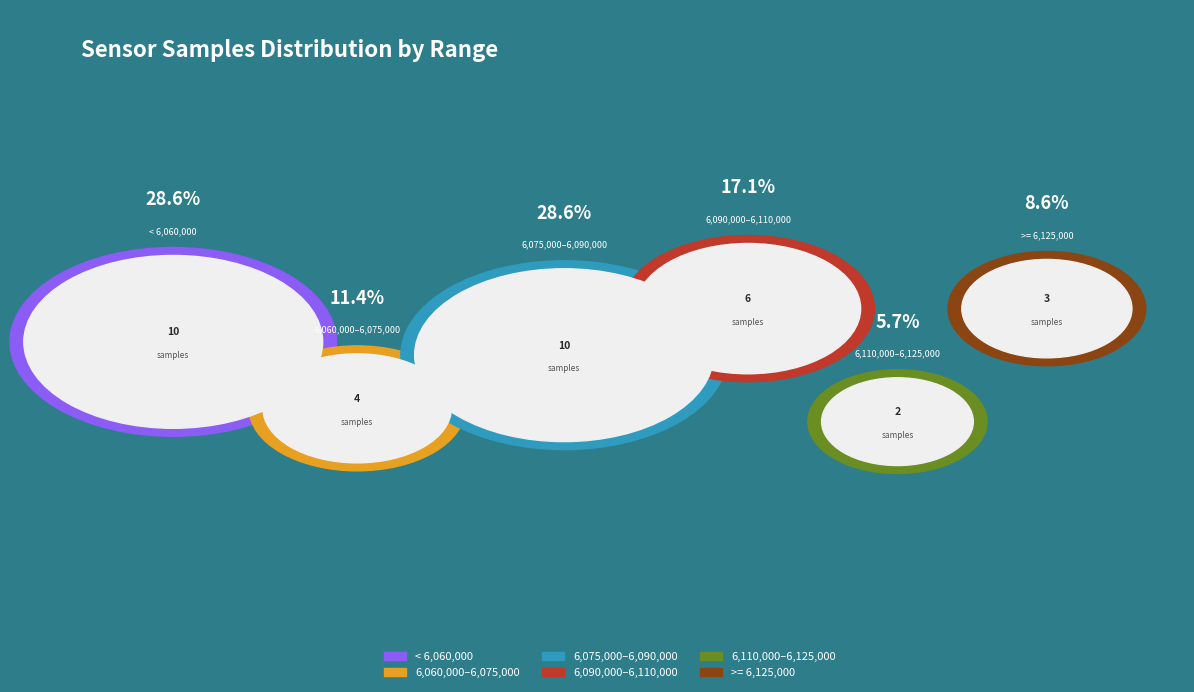

True or false: 10 accounts for 1% of the total.

False